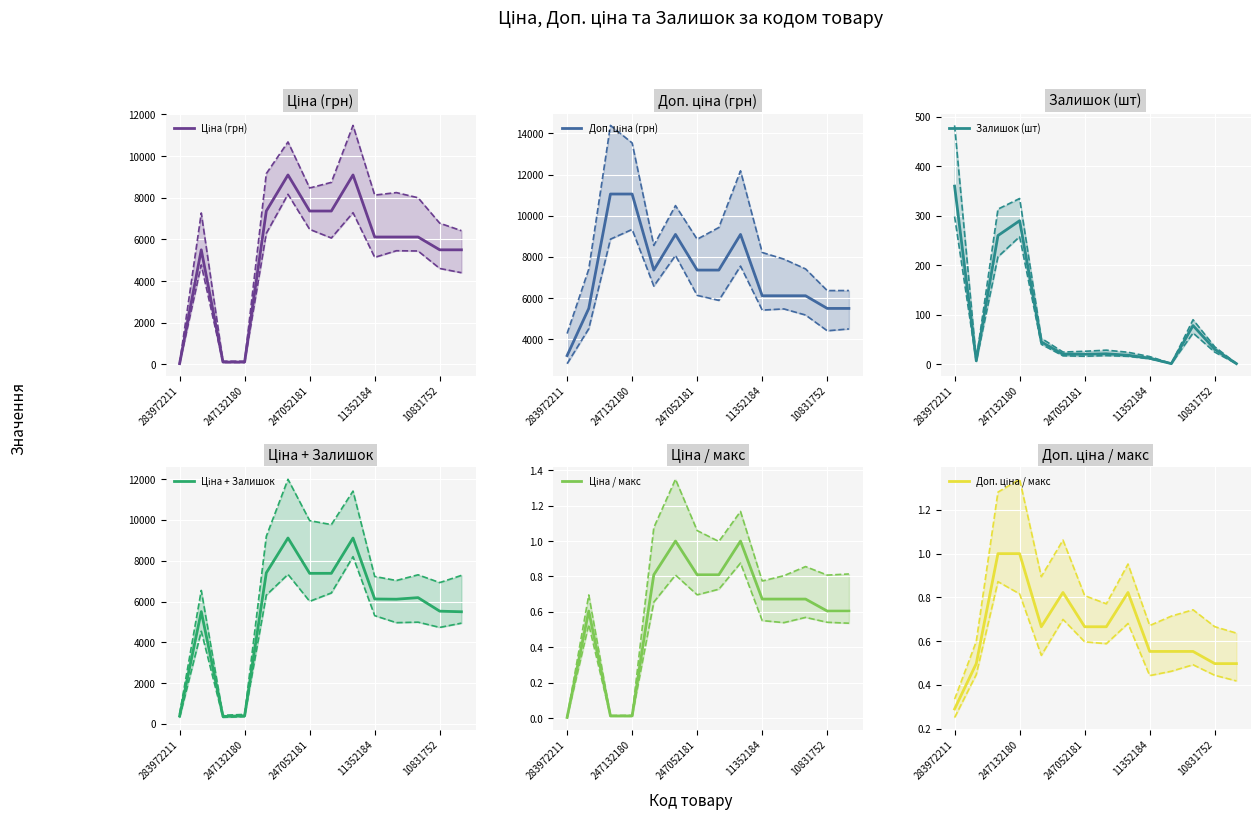

Is it true that Залишок (шт) equals 53 at 10831752?

False